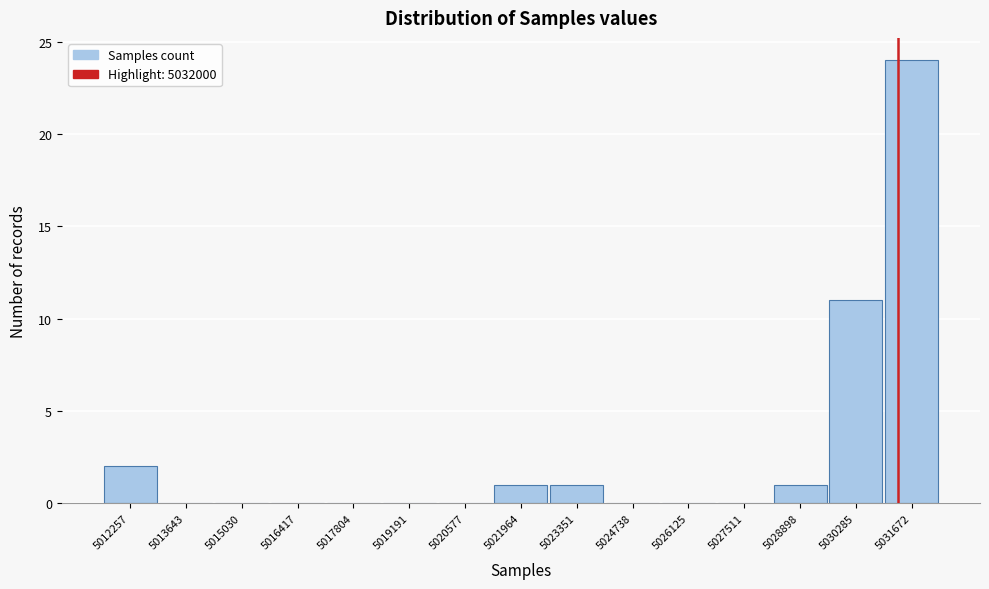

Reading left to right, transcribe all the data shown in this chart.

5012257=2	5013643=0	5015030=0	5016417=0	5017804=0	5019191=0	5020577=0	5021964=1	5023351=1	5024738=0	5026125=0	5027511=0	5028898=1	5030285=11	5031672=24